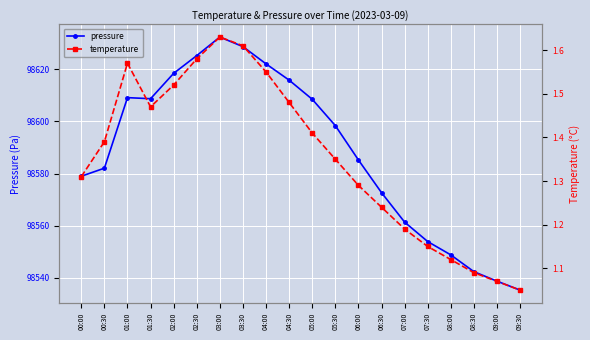

What is the minimum value for pressure?

98535.2